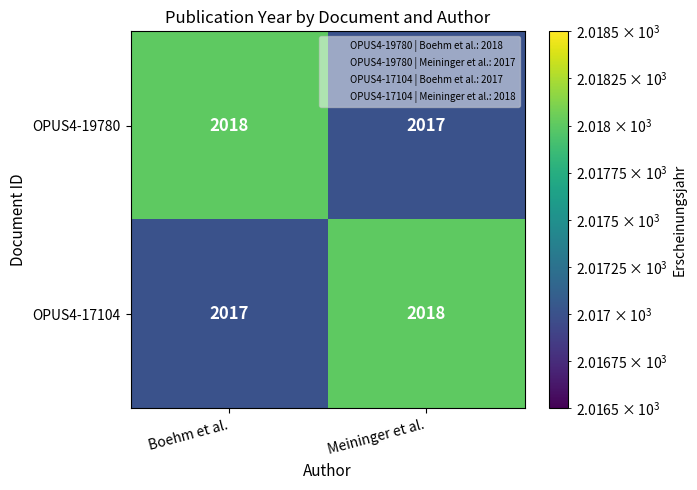

Is it true that OPUS4-17104 equals 3564 at Meininger et al.?

False